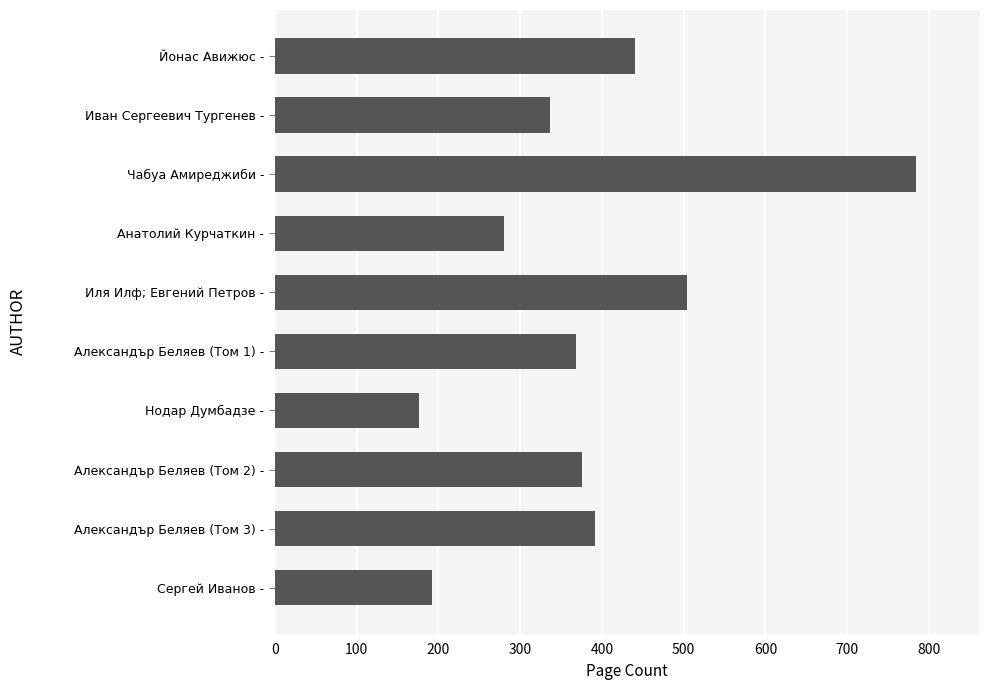

How many series are shown in this chart?

1